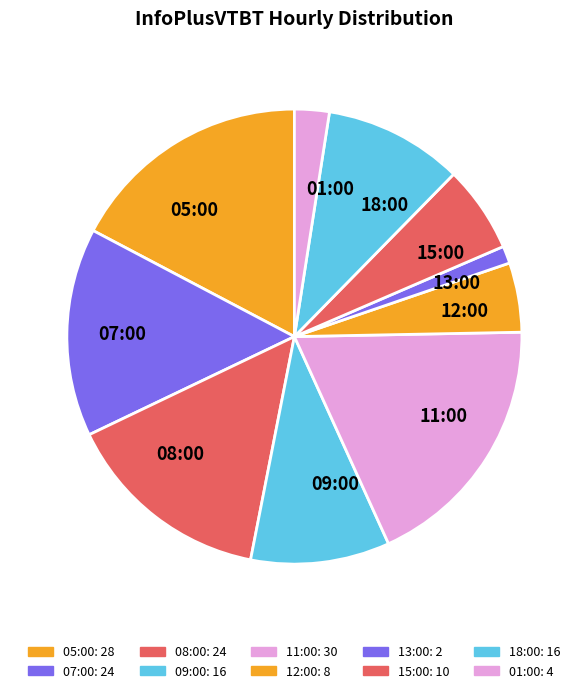

Is it true that 05:00 is 5% of the pie?

False